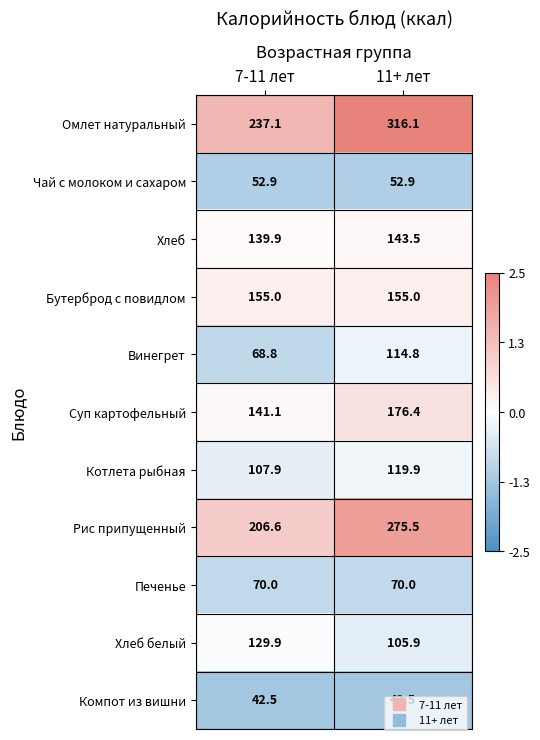

At which category is the sum across all series the highest?

11+ лет